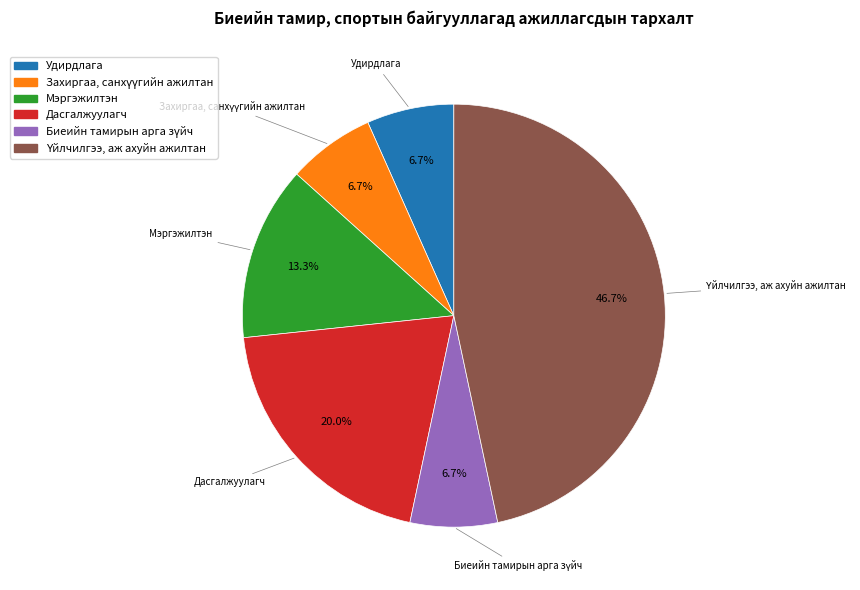

What portion of the pie excludes Дасгалжуулагч?

80.0%